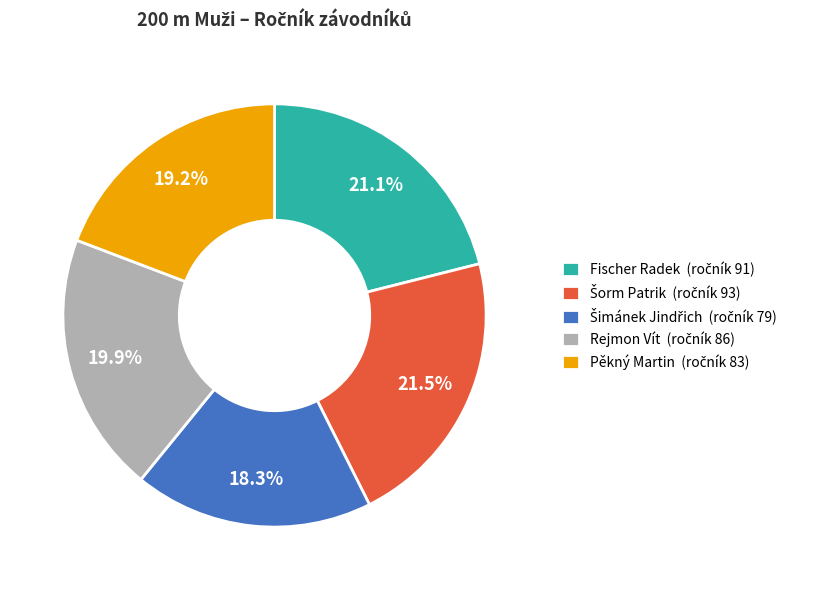

Is there a majority slice in this chart?

No